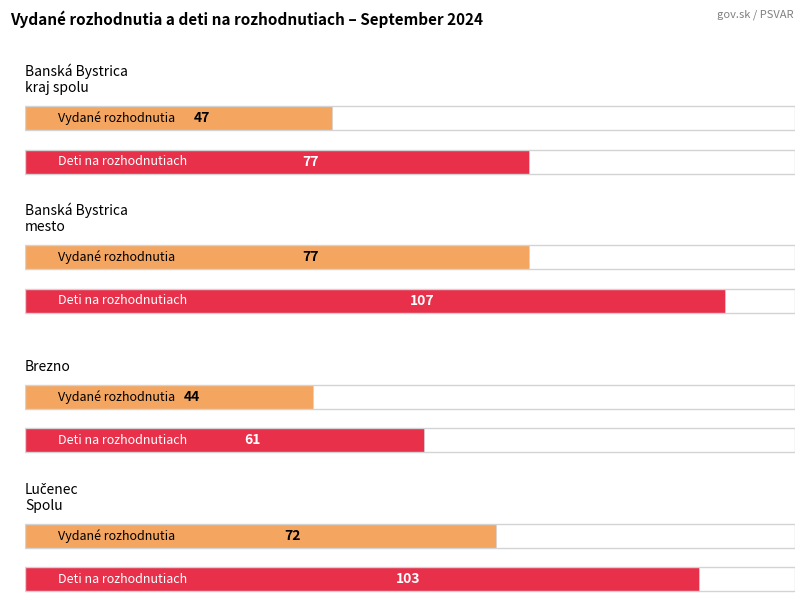

At how many categories does at least one series exceed 43?

4